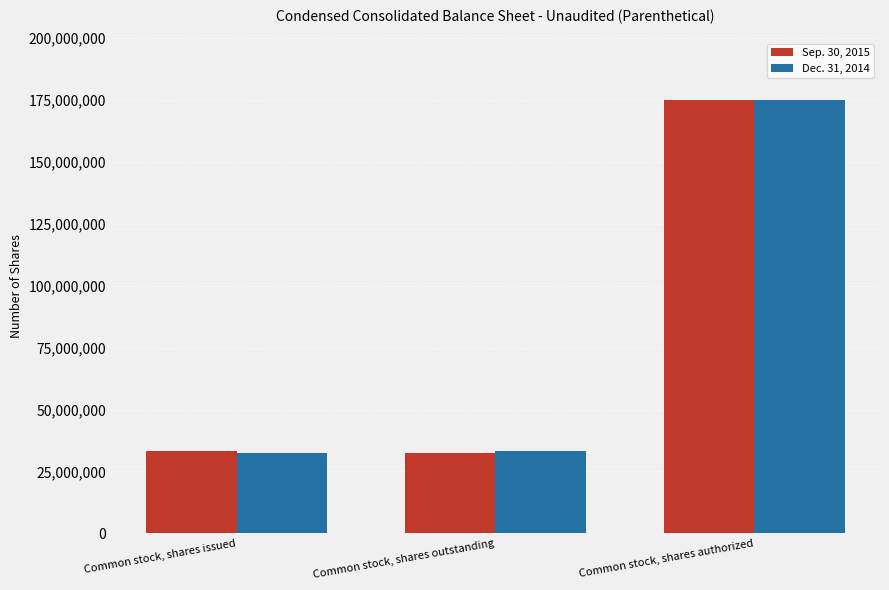

How many categories are shown in the chart?

3